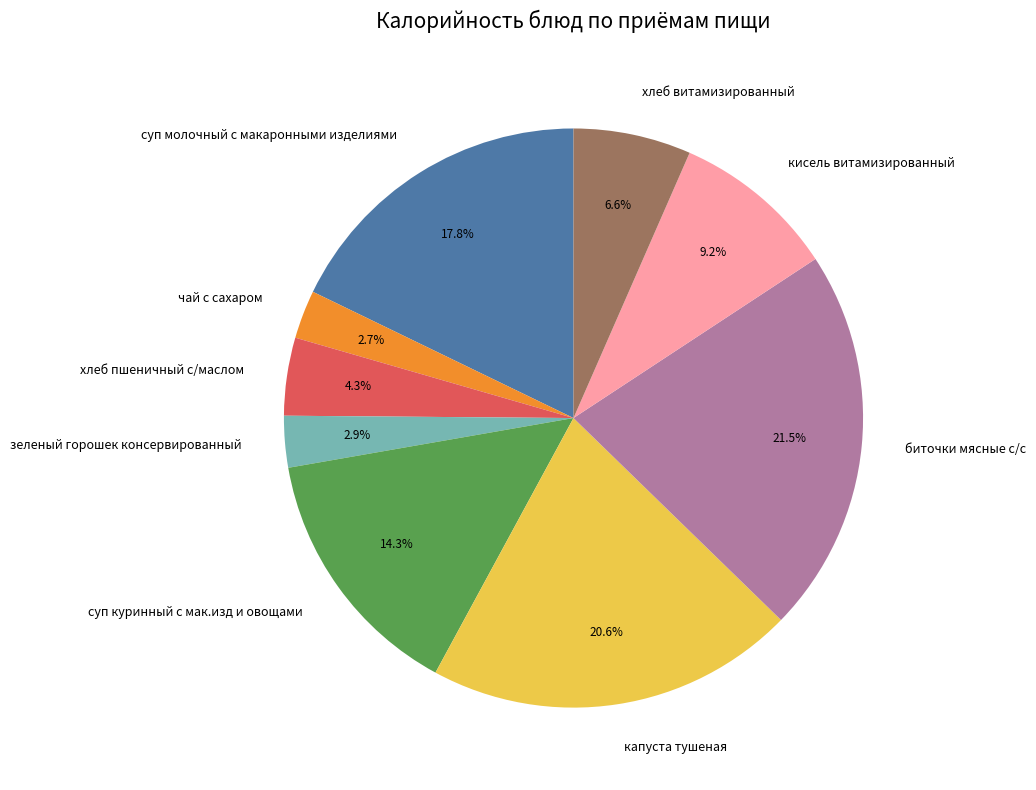

Between хлеб пшеничный с/маслом and капуста тушеная, which is larger?

капуста тушеная